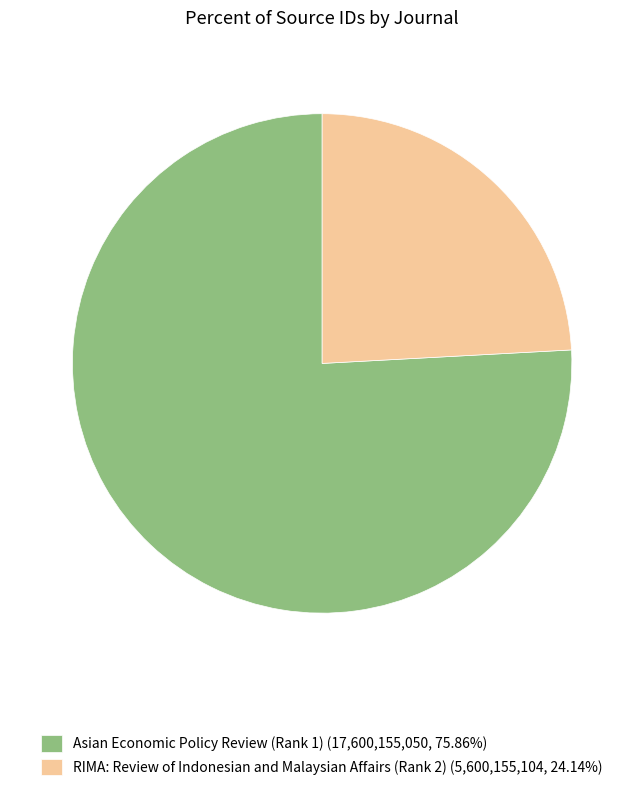

Rank the categories by value from lowest to highest.

RIMA: Review of Indonesian and Malaysian Affairs (Rank 2), Asian Economic Policy Review (Rank 1)